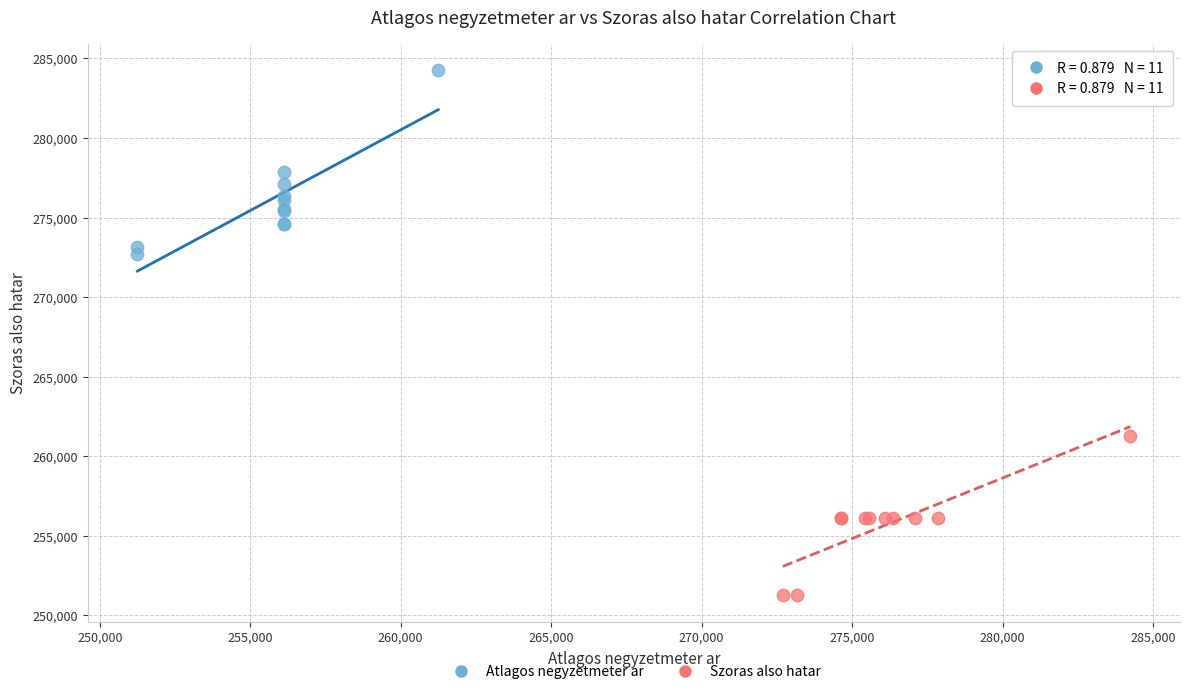

Which series contains the highest Y value?

Atlagos negyzetmeter ar